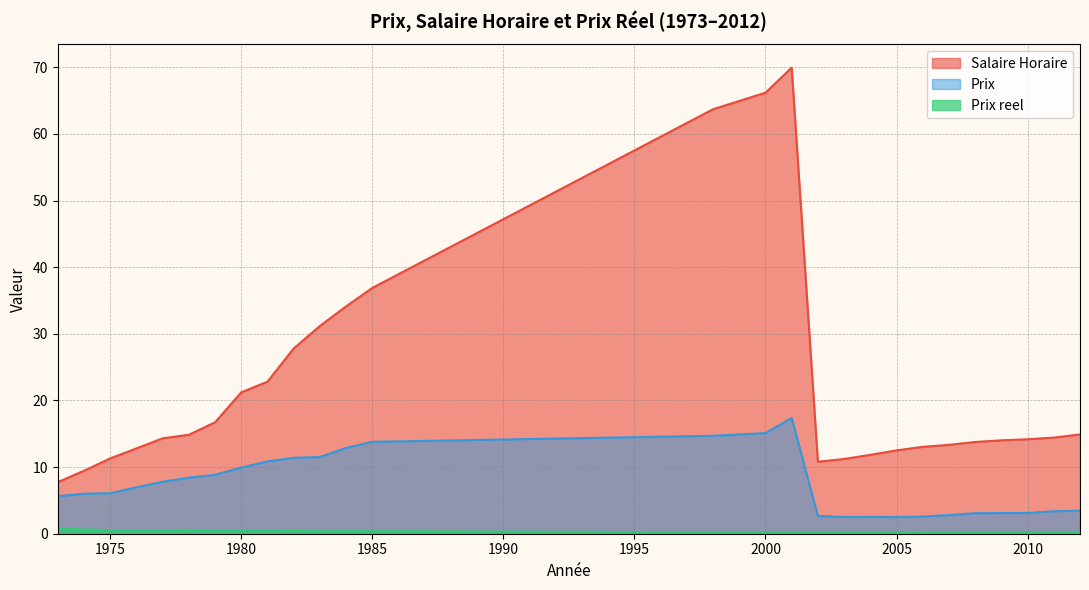

True or false: Salaire Horaire and Prix intersect in this chart.

False